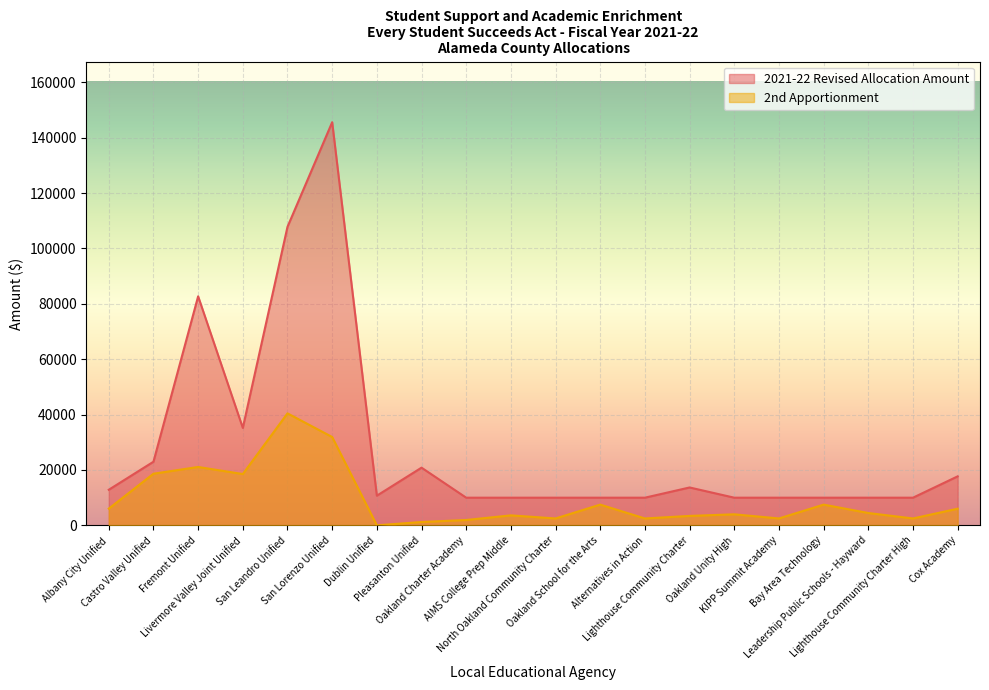

True or false: 2021-22 Revised Allocation Amount has more than 2 interior local peaks.

True